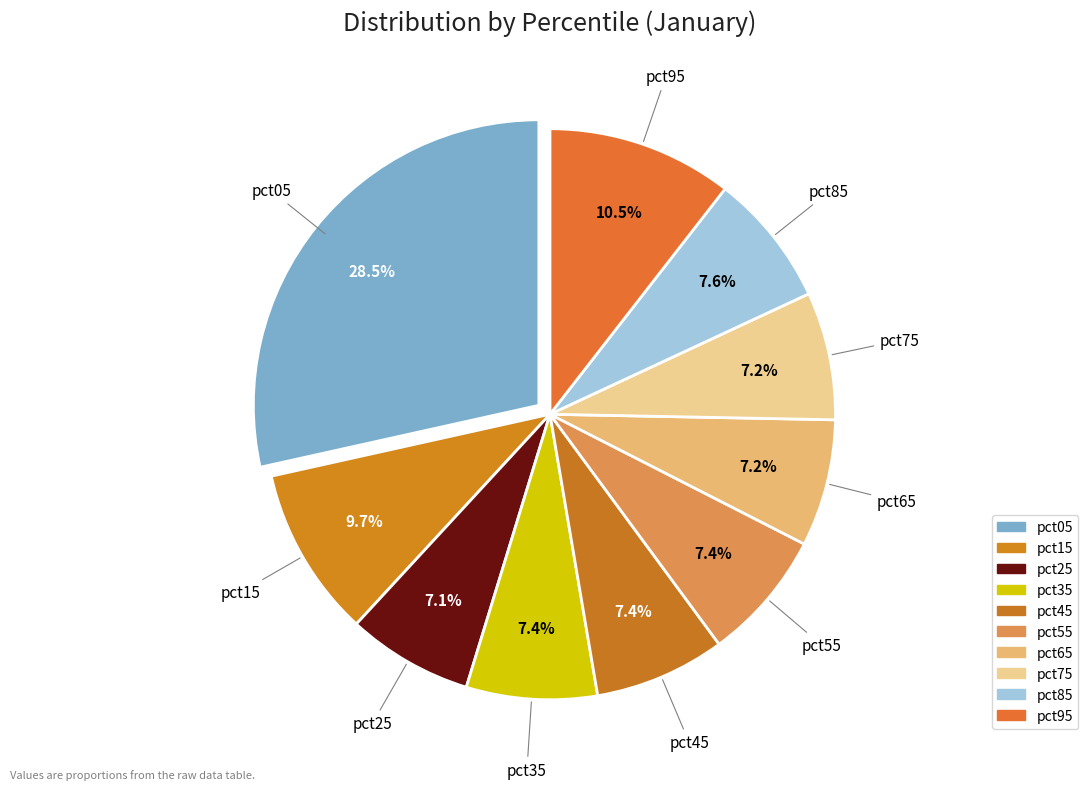

How many slices are in this pie chart?

10